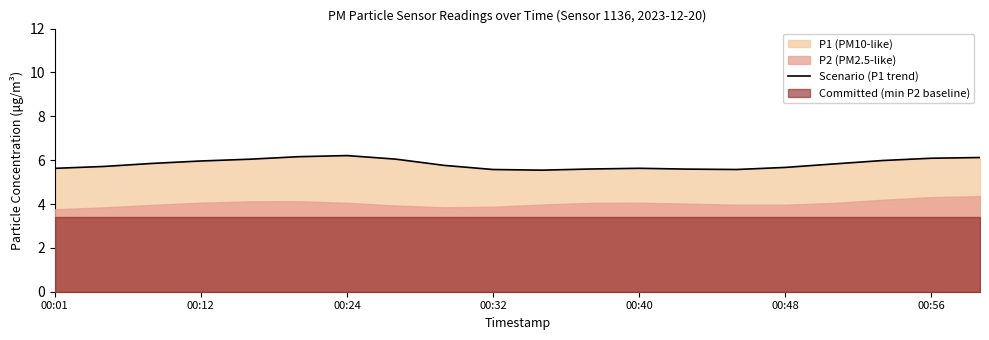

What is the difference between the second highest and minimum values?

0.6